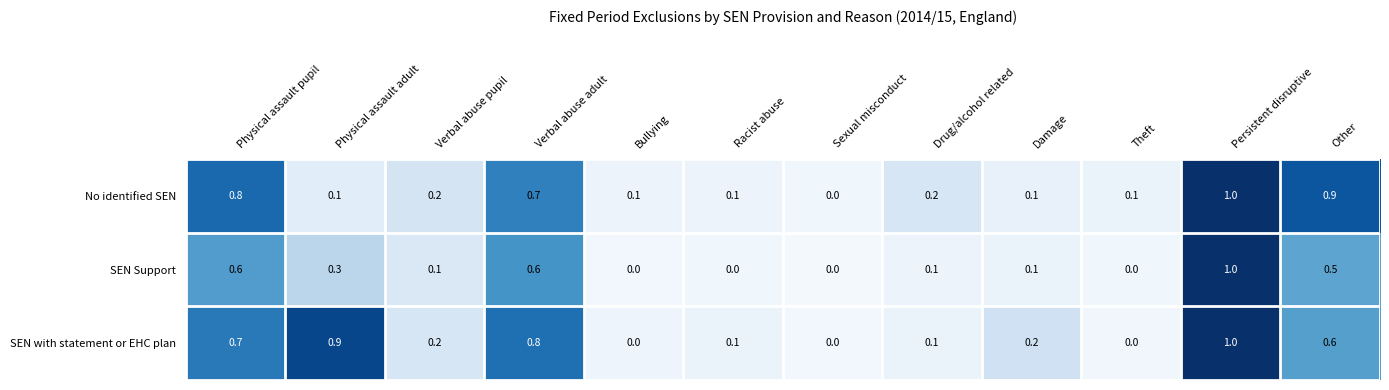

What is the difference between the maximum and minimum values in the SEN Support series?

1.0